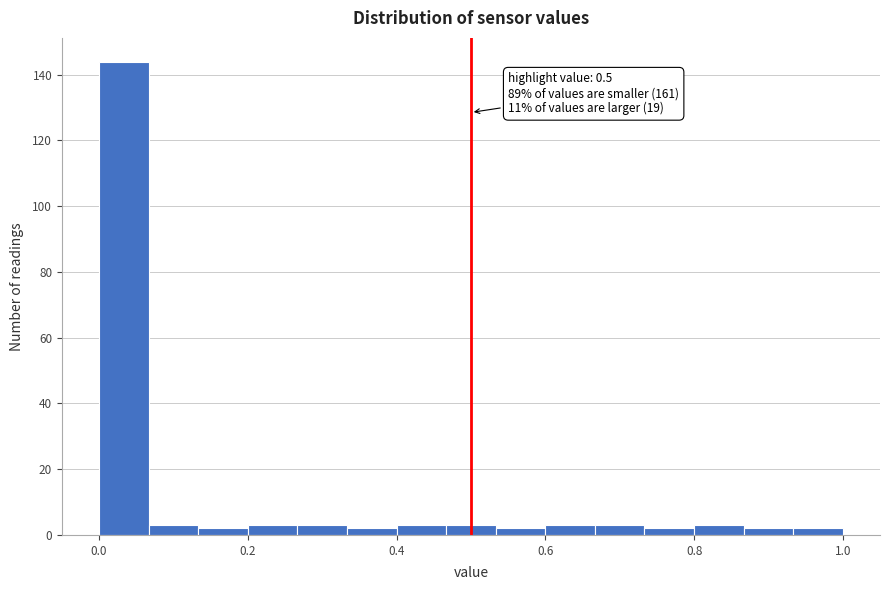

Around what value on the x-axis is the tallest bar? Give the approximate position of its centre, as read against the axis.

0.04